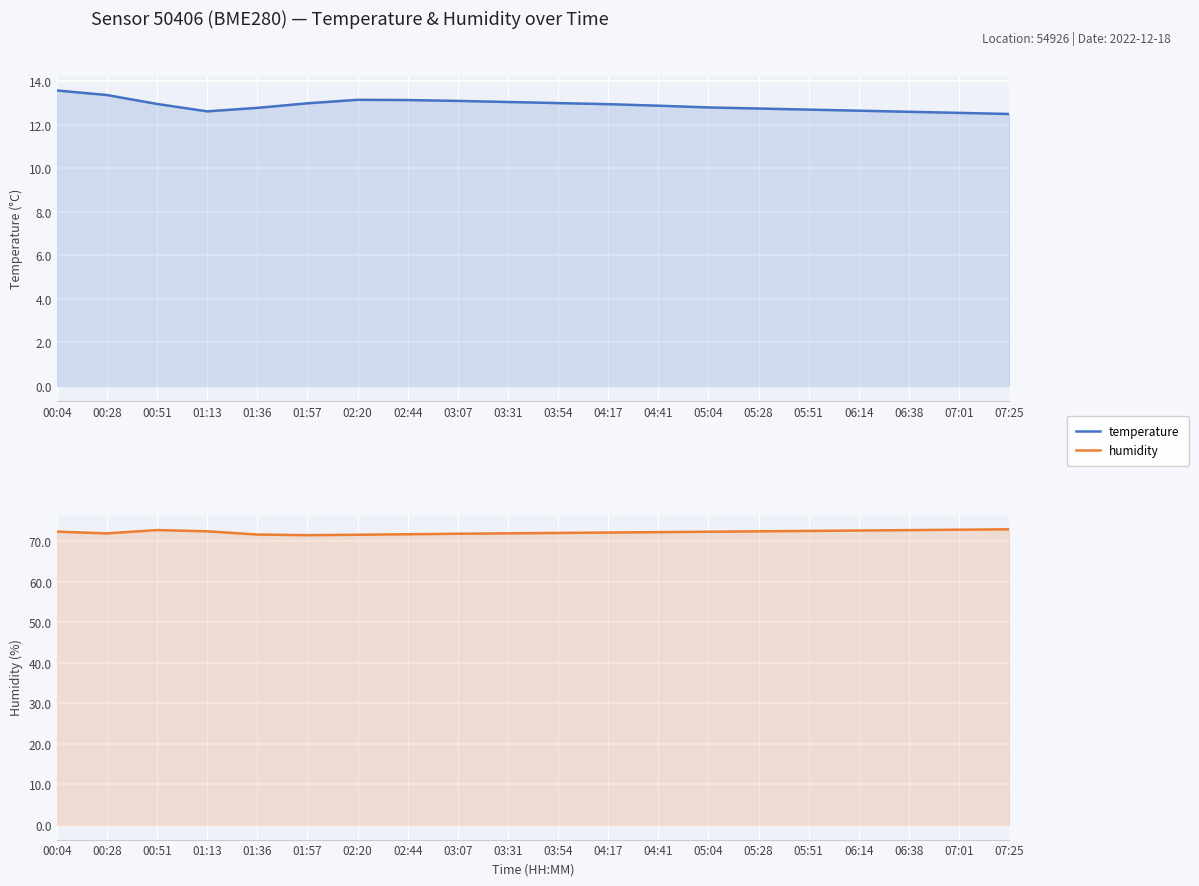

What is the sum of the humidity values at 00:51 and 01:57?

144.4